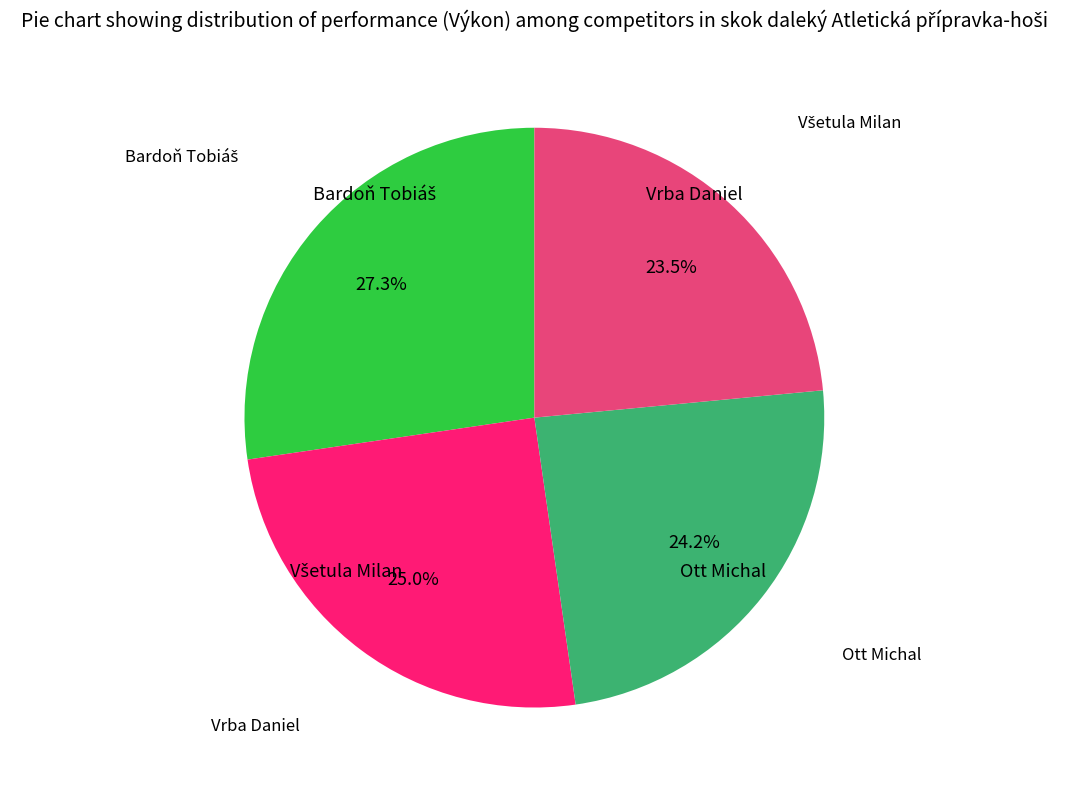

Does any single category account for the majority?

No